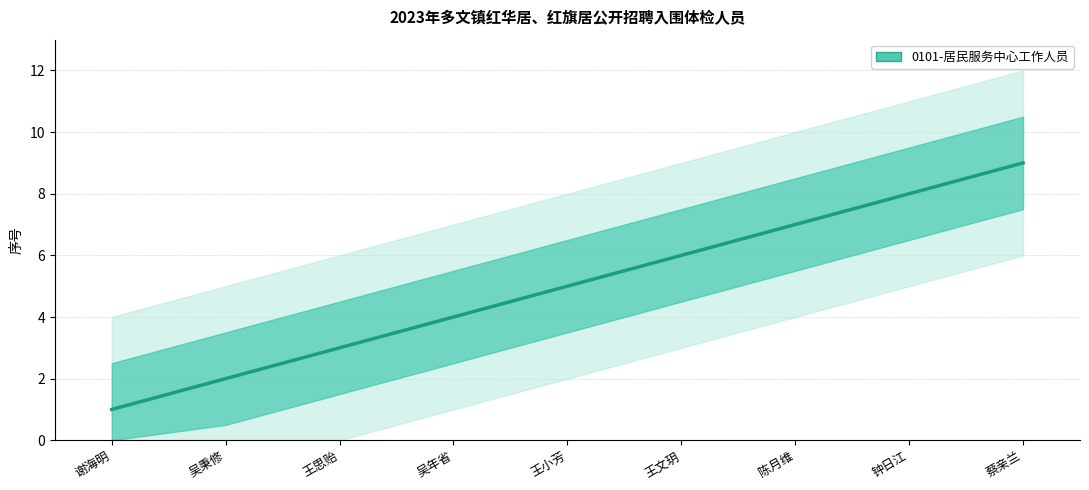

Where does the data first go above 5?

王文玥